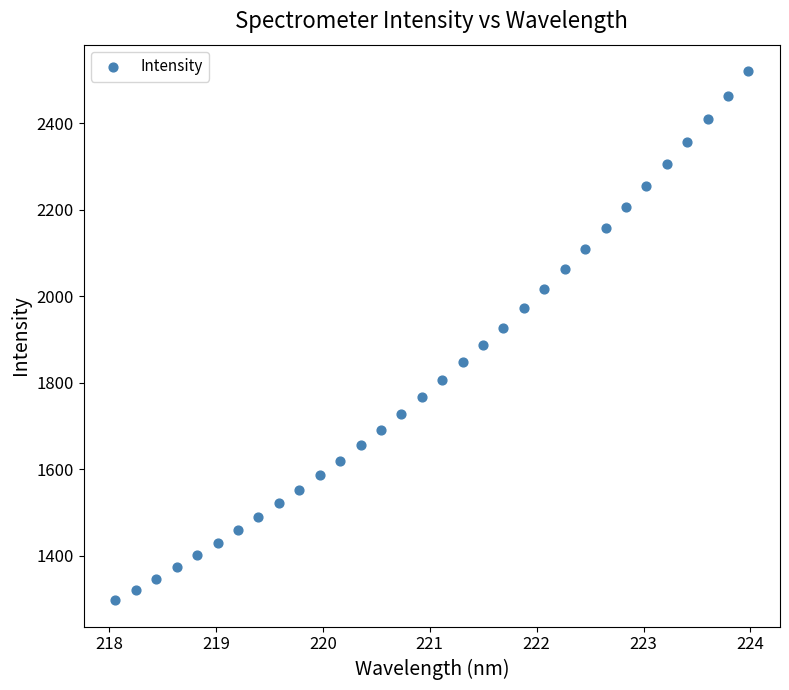

What is the range of Y values (max minus min)?

1221.8